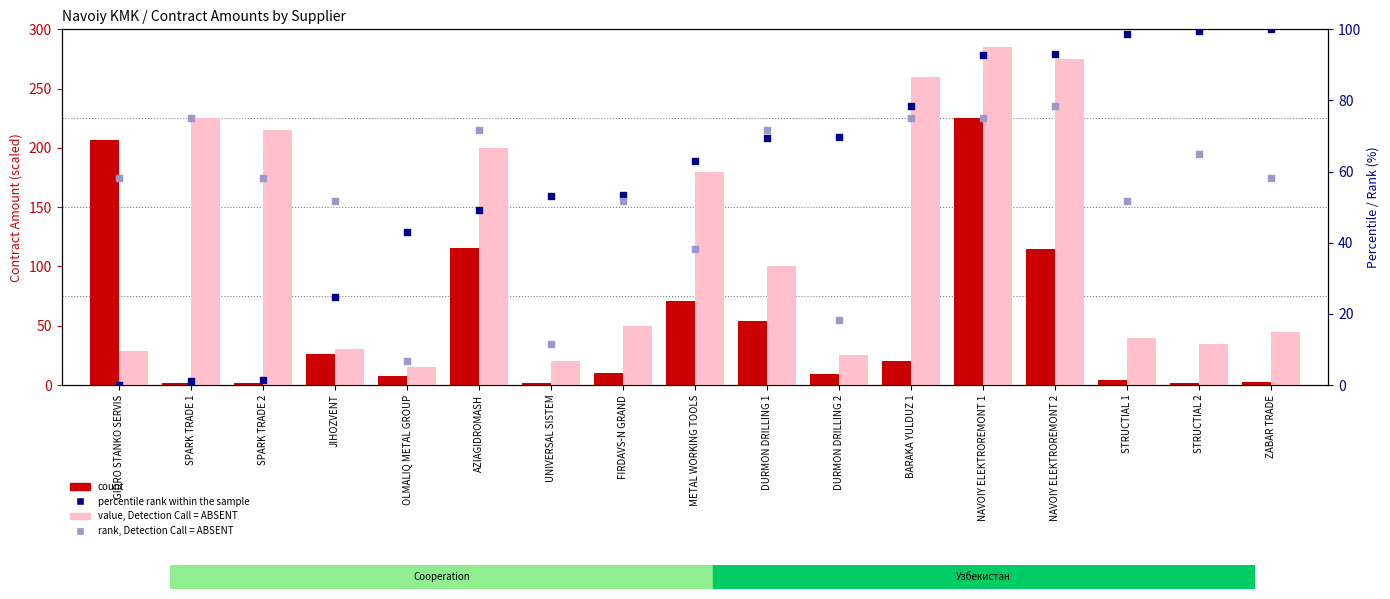

Which series contains the lowest Y value?

percentile rank within the sample